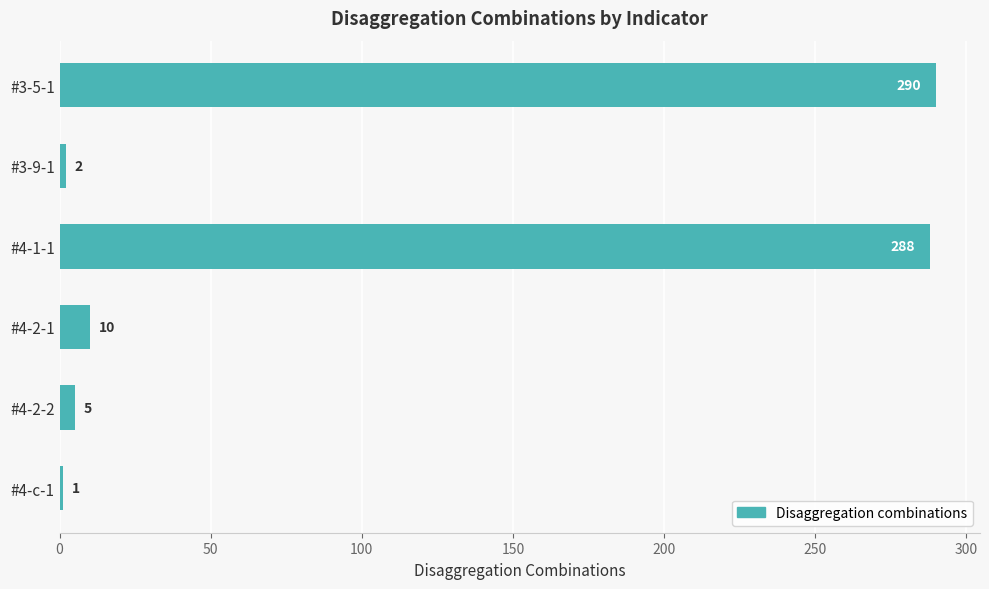

How many values are below 10?

3